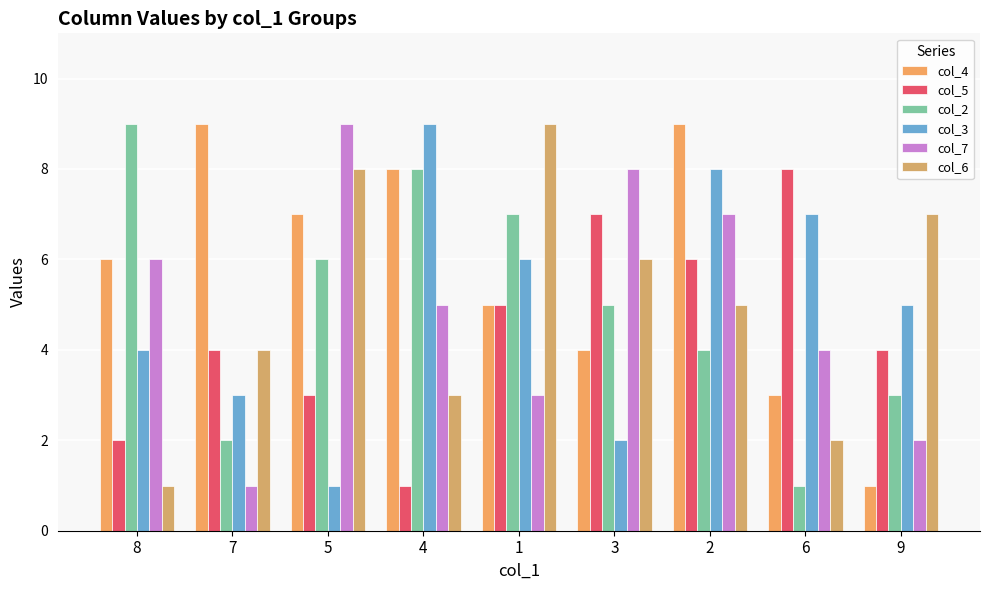

Between 7 and 9, which series saw the biggest shift?

col_4